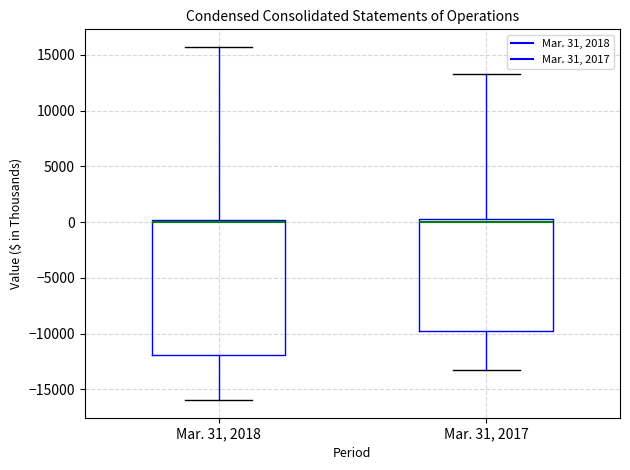

Where is the lower edge of the box for Mar. 31, 2017 on the y-axis? The values are not printed on the chart, so give them approximately, as read against the axis.

-10000